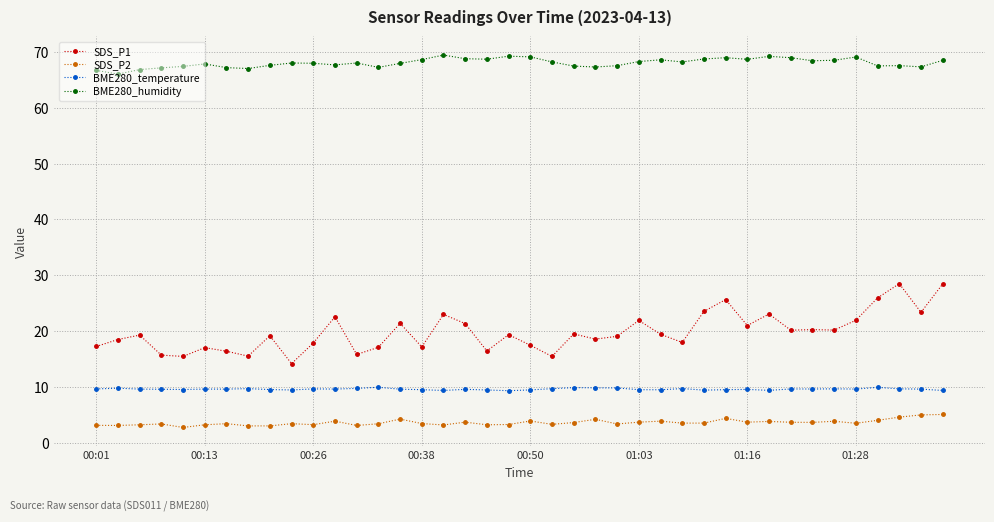

What is the difference between the maximum and minimum values in the SDS_P1 series?

14.3